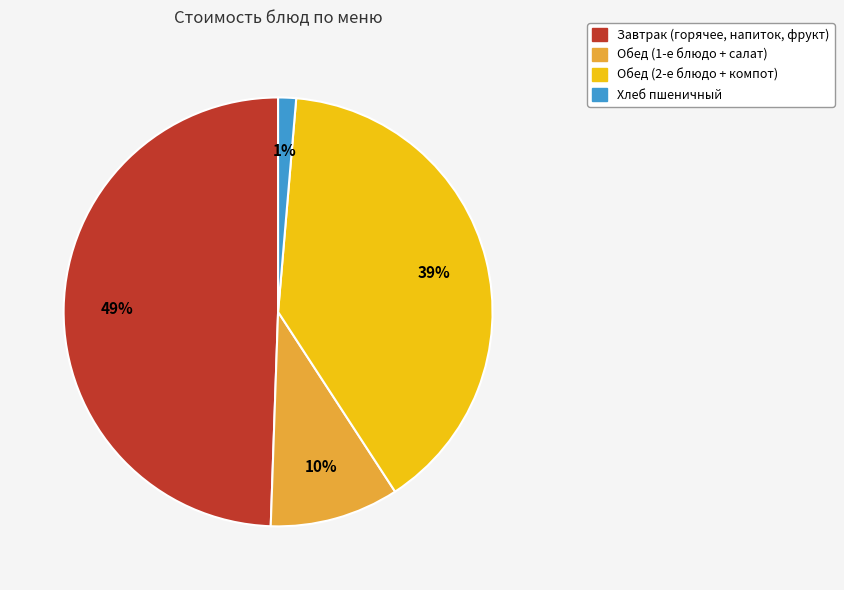

Is there any slice that represents more than half of the pie?

No